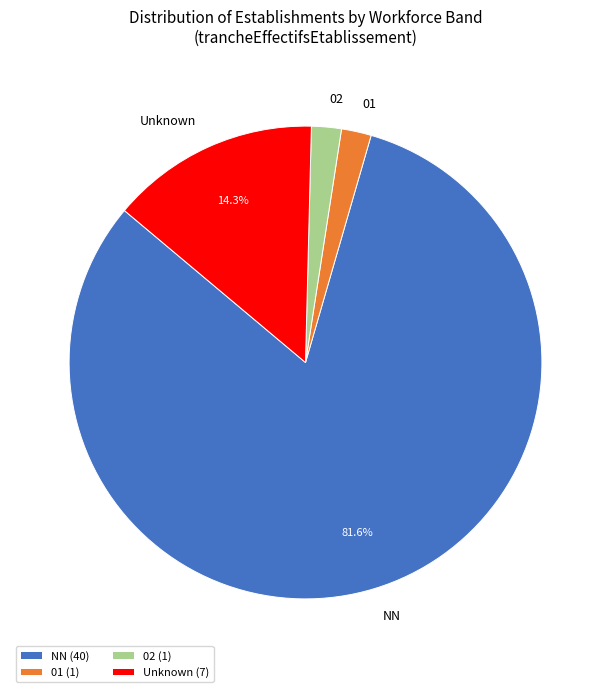

Is there a majority slice in this chart?

Yes